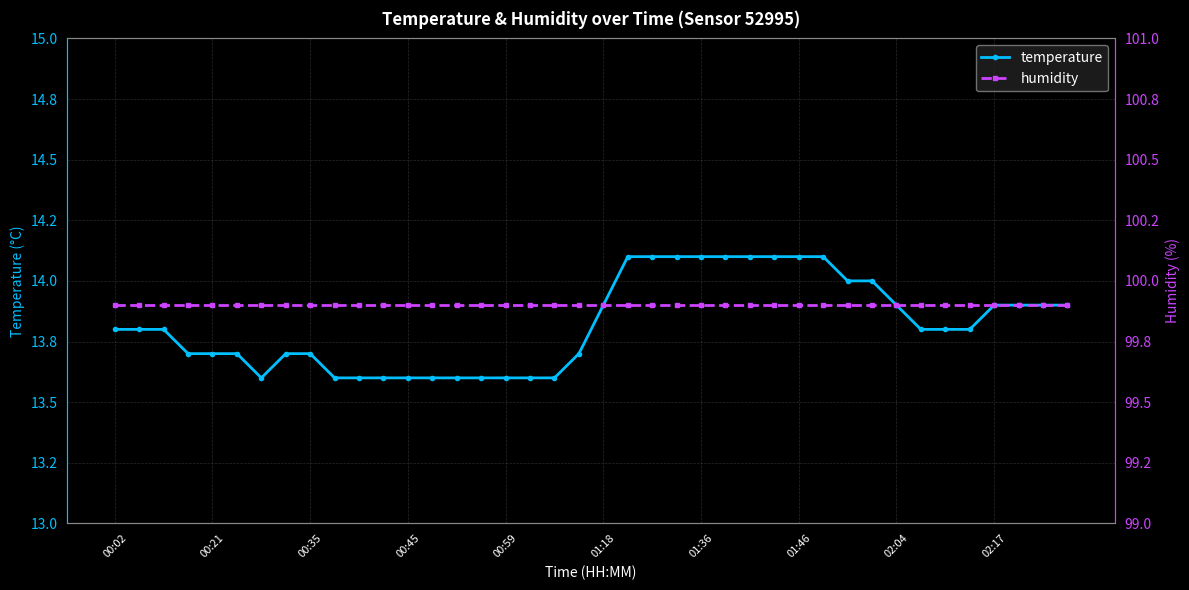

True or false: humidity and temperature cross at least once.

False